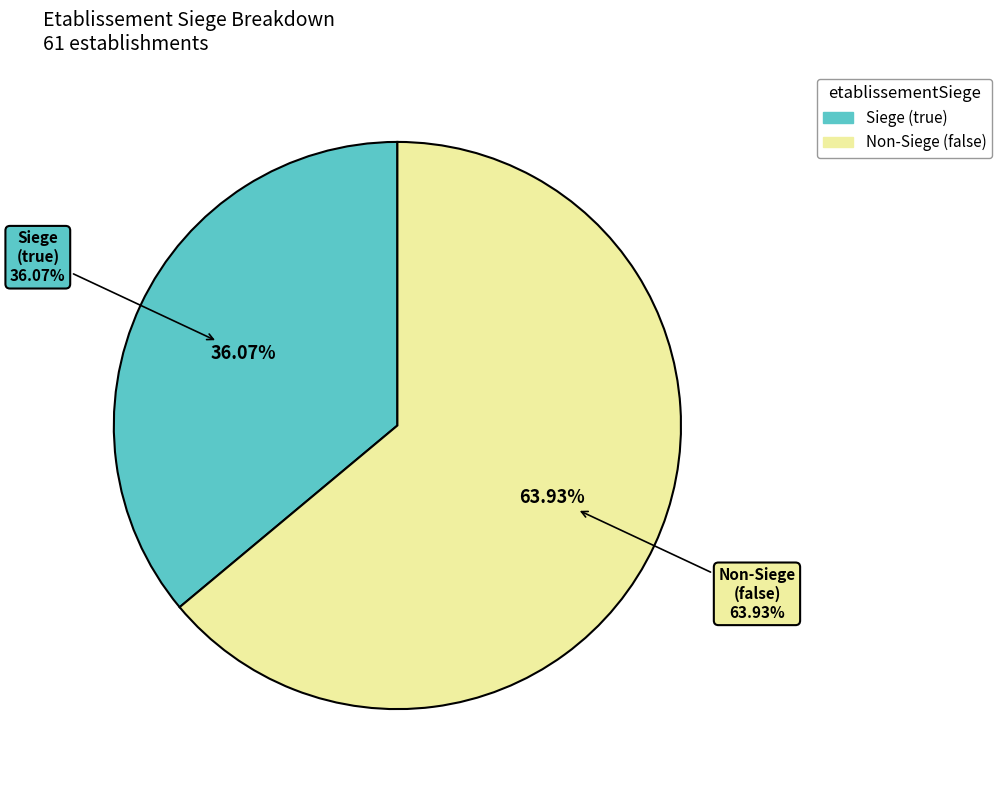

What is the change in value from true to false?

+17